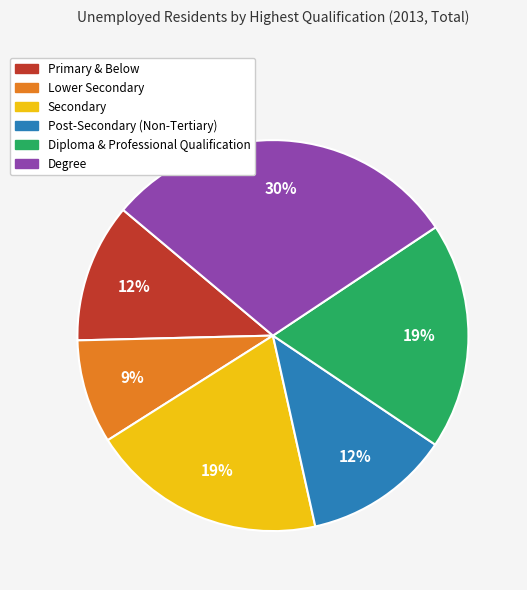

Does any single category account for the majority?

No